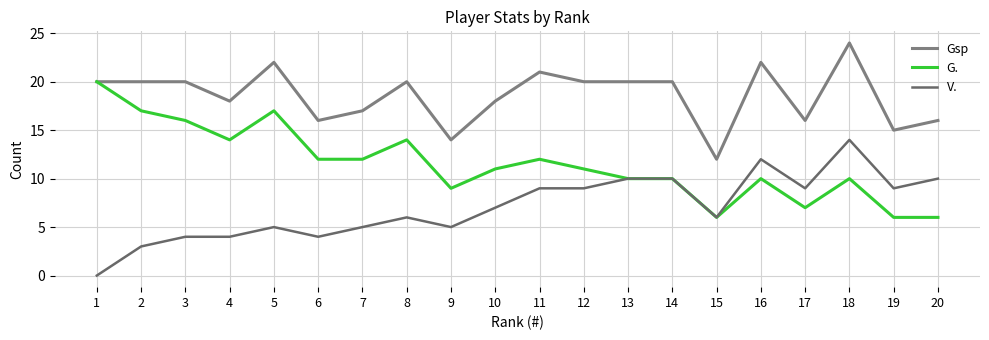

True or false: Gsp and G. cross at least once.

False